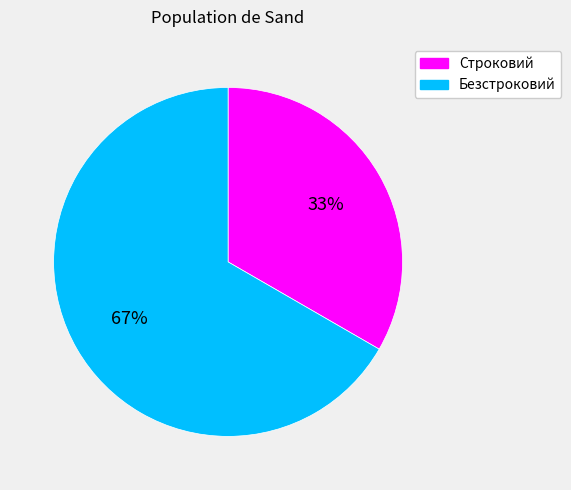

How many slices are in this pie chart?

2